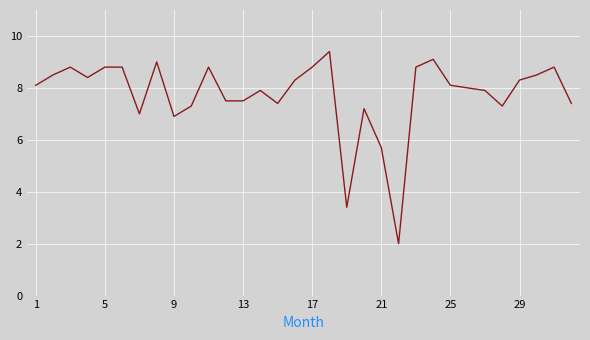

What is the smallest value displayed?

2.0